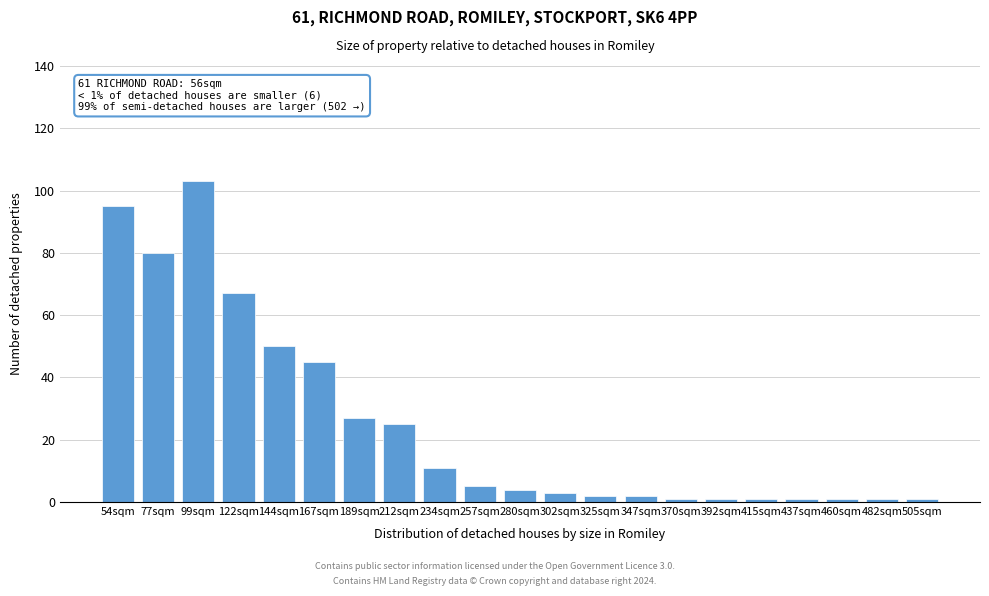

Reading right to left, list all the values displayed in this chart.

505sqm=1	482sqm=1	460sqm=1	437sqm=1	415sqm=1	392sqm=1	370sqm=1	347sqm=2	325sqm=2	302sqm=3	280sqm=4	257sqm=5	234sqm=11	212sqm=25	189sqm=27	167sqm=45	144sqm=50	122sqm=67	99sqm=103	77sqm=80	54sqm=95